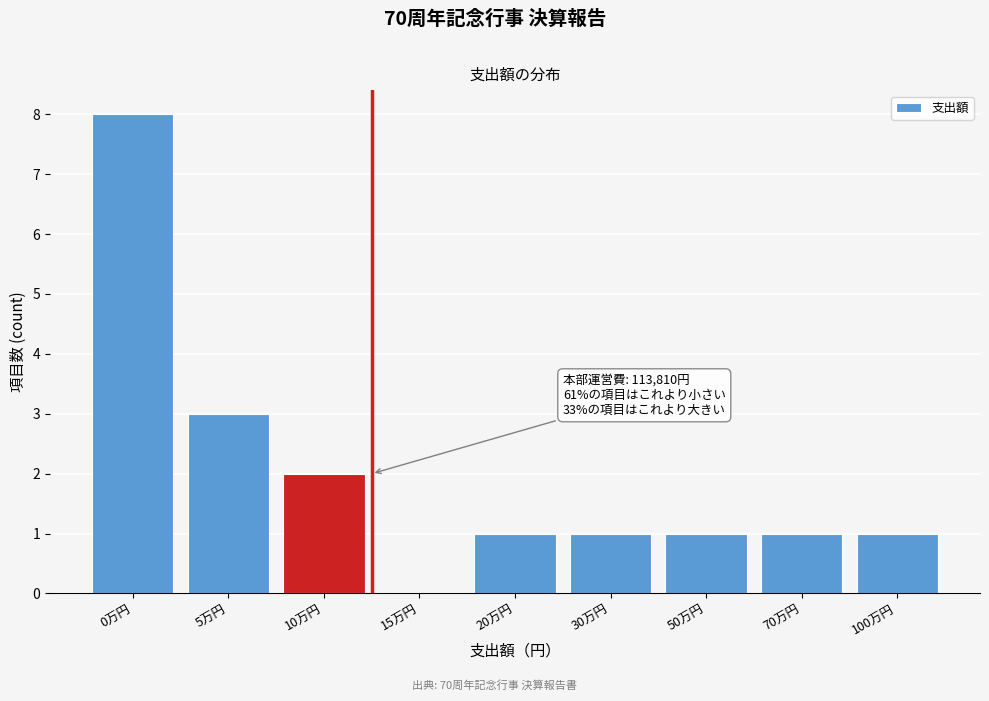

Reading left to right, what are all the values shown in this chart?

0万円=8	5万円=3	10万円=2	15万円=0	20万円=1	30万円=1	50万円=1	70万円=1	100万円=1